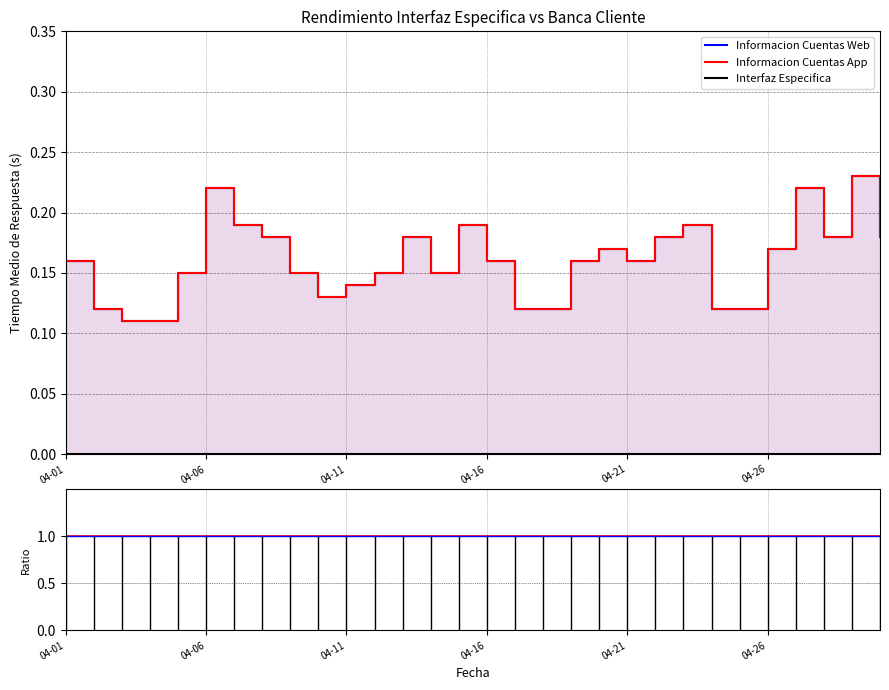

What is the total value across all series at 22?

1.2